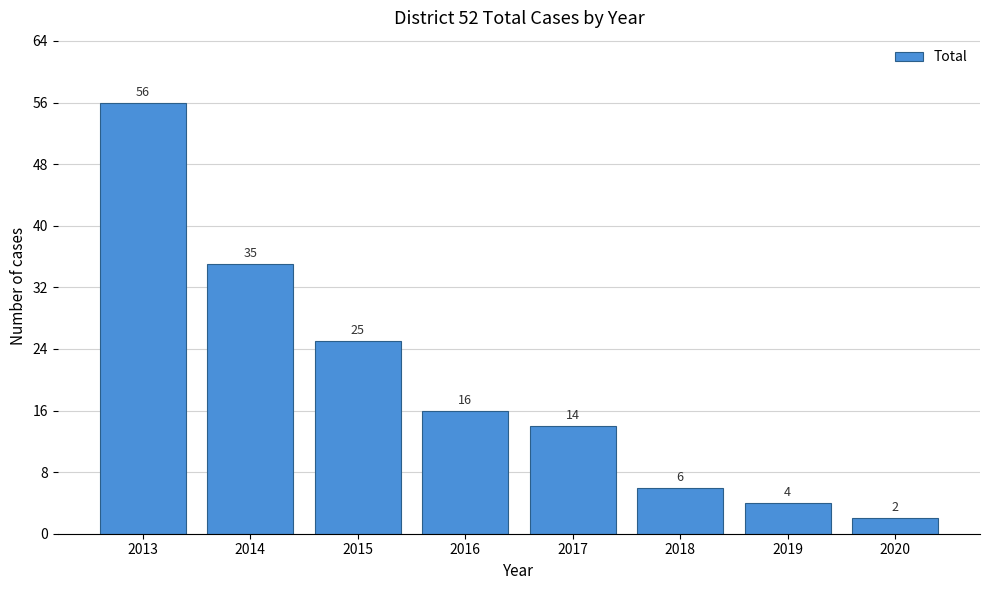

Reading left to right, what are all the values shown in this chart?

2013=56	2014=35	2015=25	2016=16	2017=14	2018=6	2019=4	2020=2